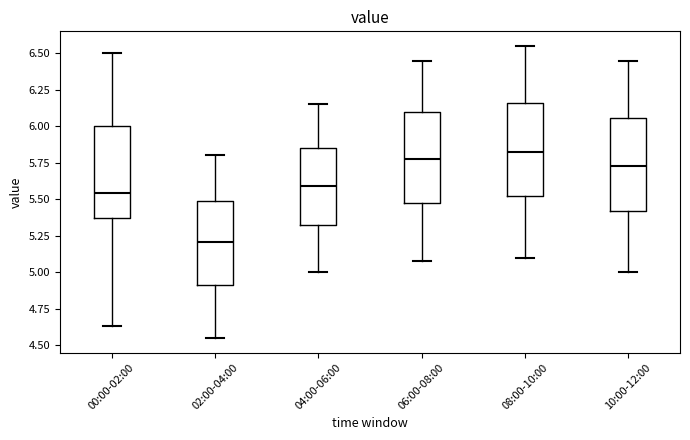

Reading left to right, read every box against the y-axis: the position of its median line, the range the box covers, and the ends of its whiskers. The values are not printed on the chart, so give them approximately, as read against the axis.

00:00-02:00: median 5.55, box 5.35 to 6.00, whiskers 4.65 to 6.50
02:00-04:00: median 5.20, box 4.90 to 5.50, whiskers 4.55 to 5.80
04:00-06:00: median 5.60, box 5.30 to 5.85, whiskers 5.00 to 6.15
06:00-08:00: median 5.80, box 5.45 to 6.10, whiskers 5.10 to 6.45
08:00-10:00: median 5.85, box 5.50 to 6.15, whiskers 5.10 to 6.55
10:00-12:00: median 5.75, box 5.40 to 6.05, whiskers 5.00 to 6.45